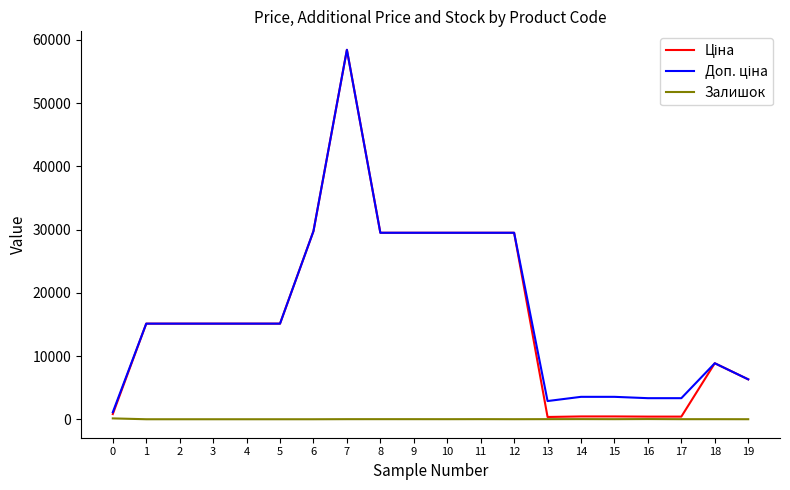

What is the spread (max minus min) of values at 3?

15120.0